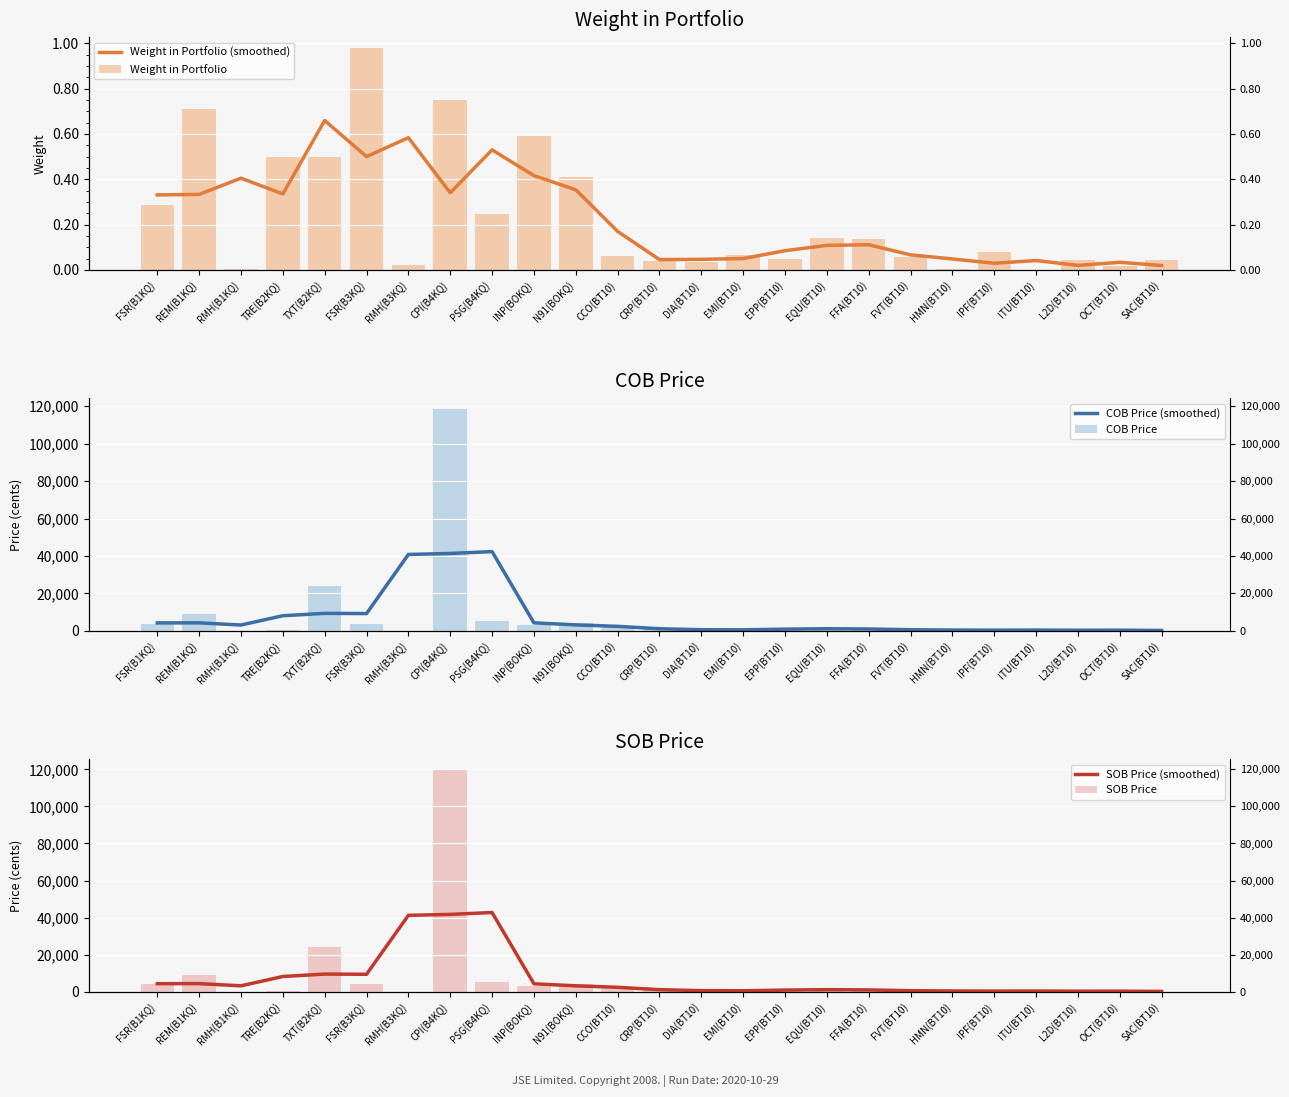

What is the value of the SOB Price (smoothed) bar at the 15th from the left?

567.3